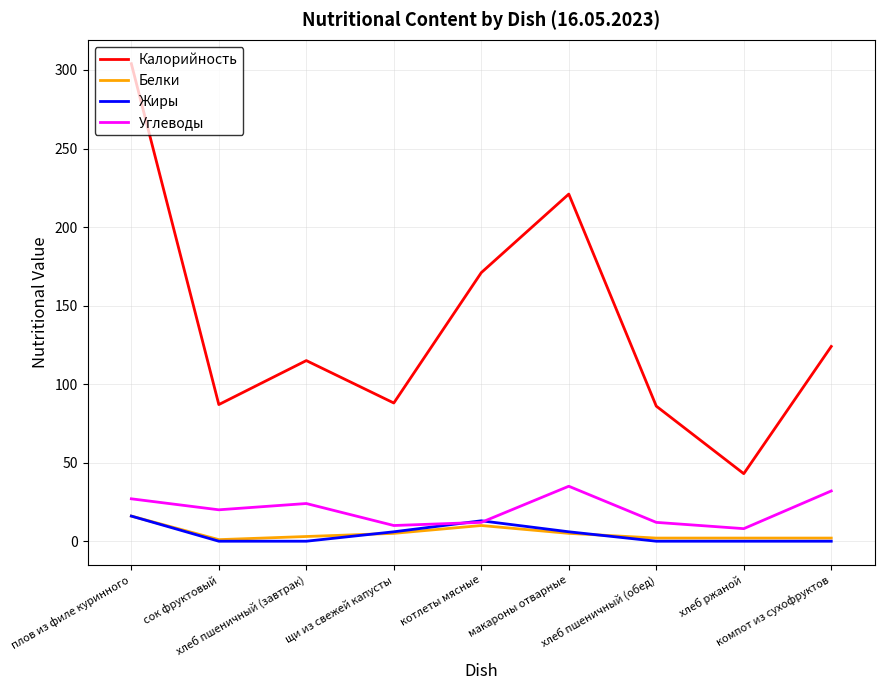

Which series has the largest total across all categories?

Калорийность